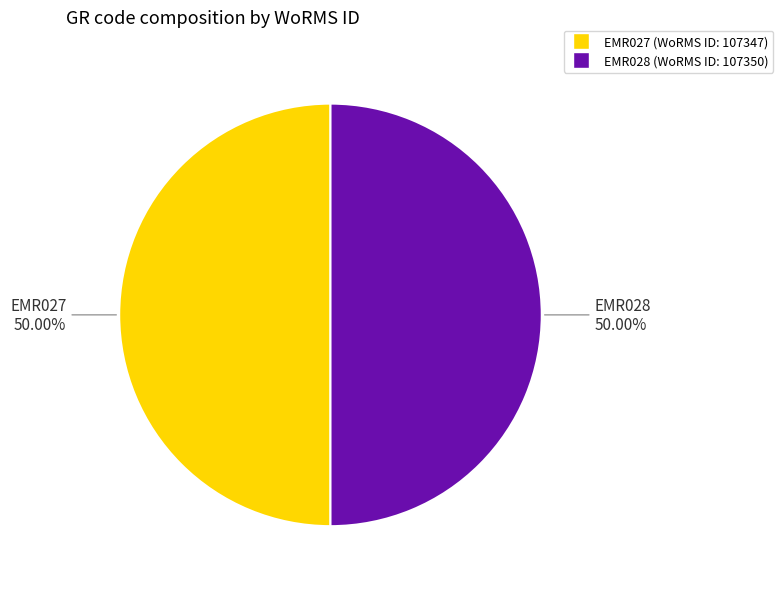

Combined, what portion of the pie is EMR028 and EMR027?

100.0%